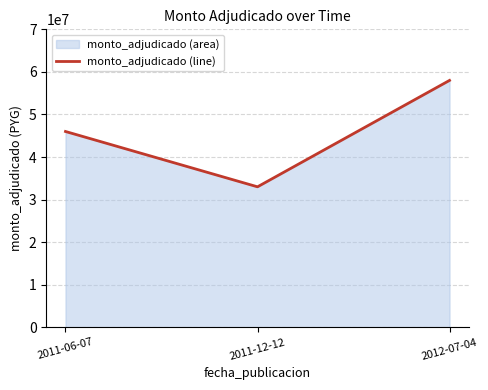

Count the values in the range 33000000 to 58000000.

3